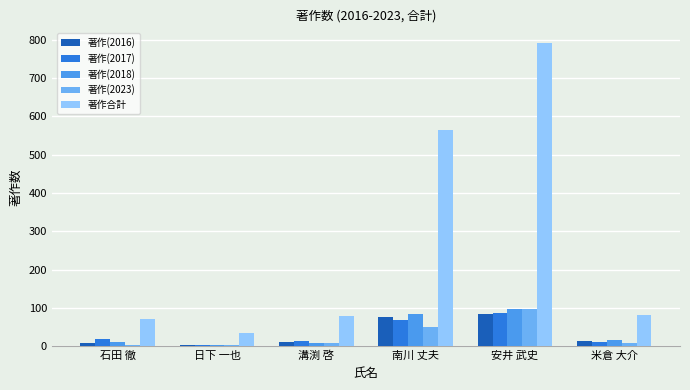

What is the smallest value displayed?

2